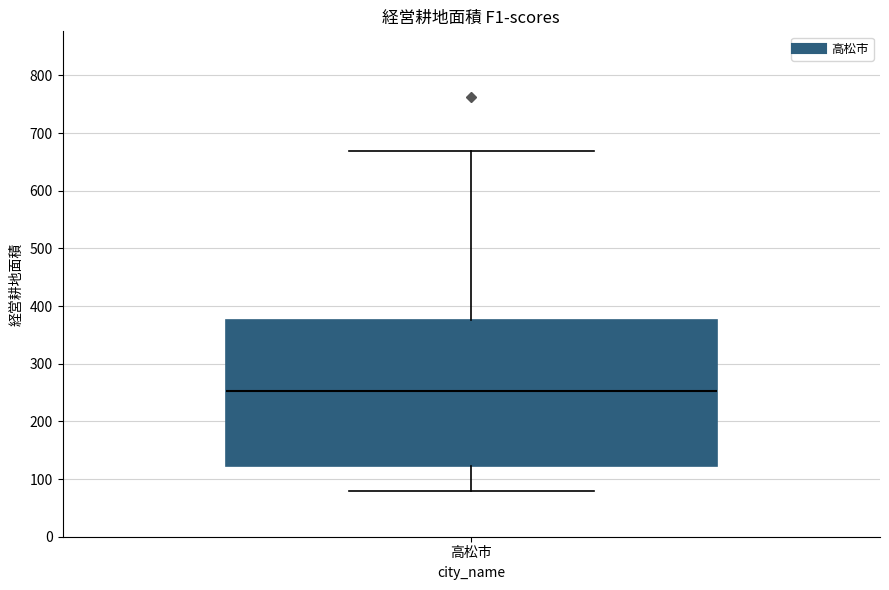

Transcribe this box plot: give where the median line is, the range the box spans, and where the two whiskers end, as read against the y-axis. The values are not printed on the chart, so give them approximately, as read against the axis.

median 250, box 120 to 380, whiskers 80 to 670